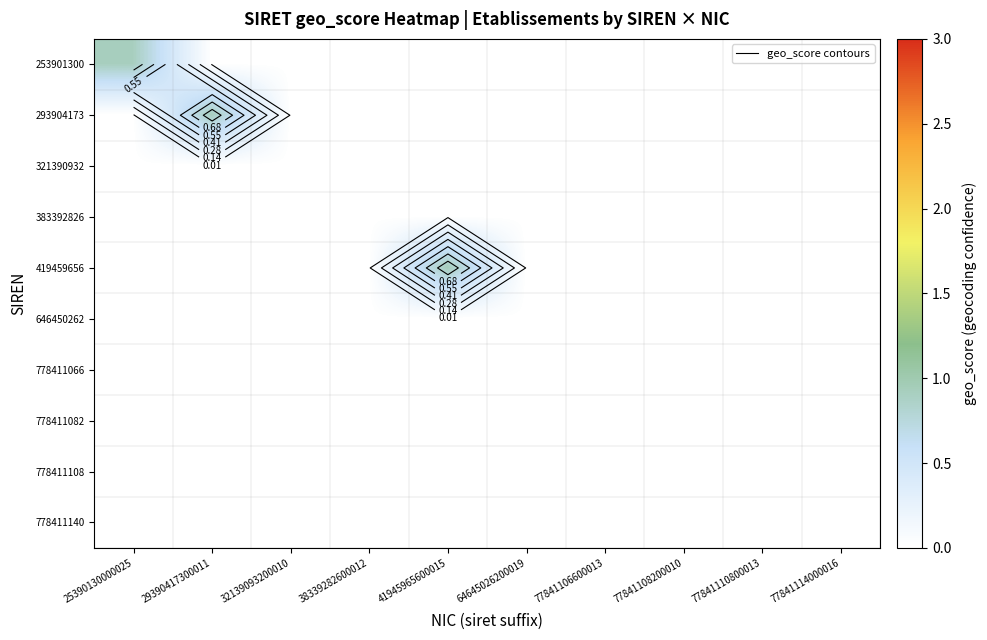

The value of 778411066 at 77841108200010 is 0.0. True or false?

True